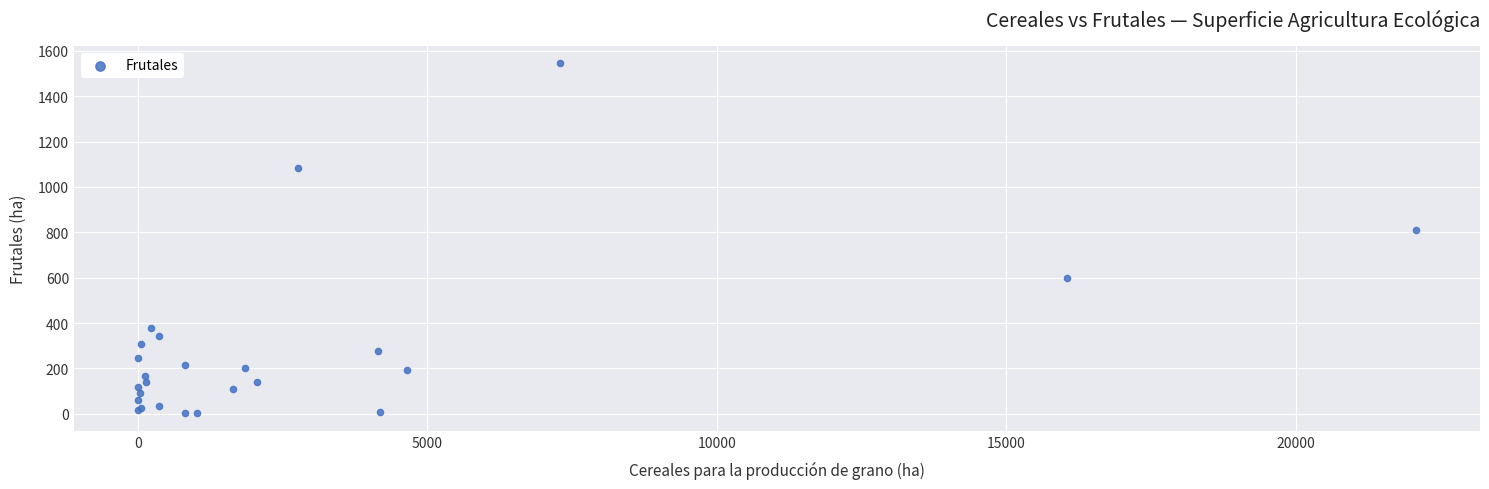

What Y value in the scatter plot is closest to 773?

811.6